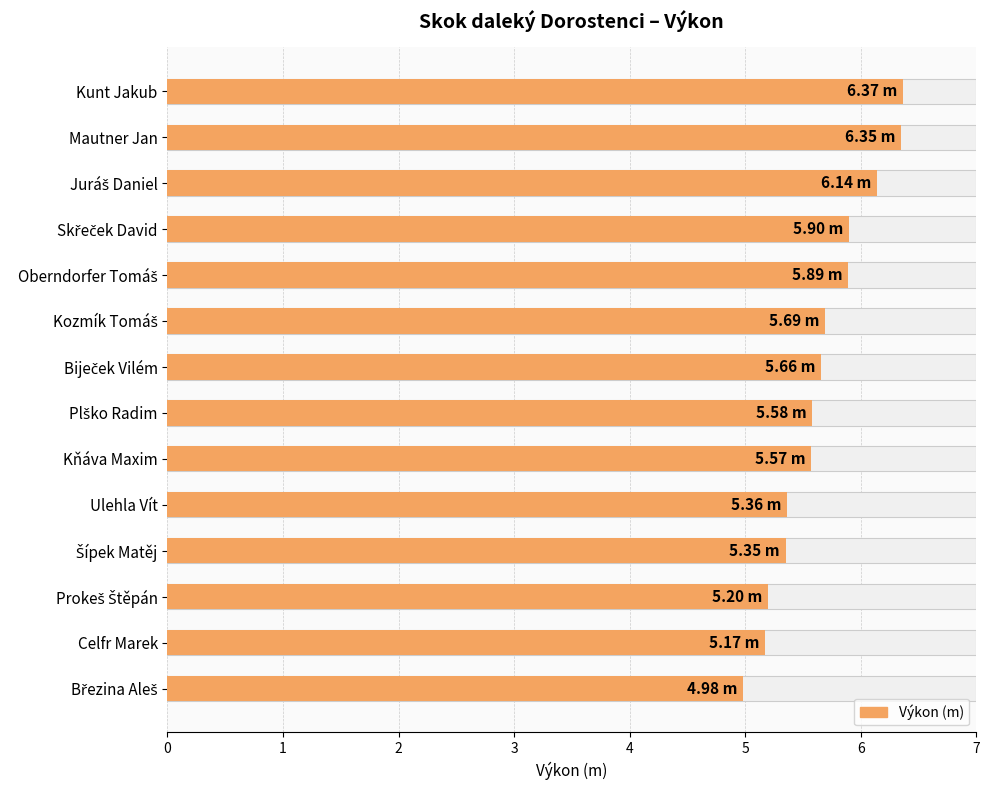

Is it true that the value at Juráš Daniel is 6.1?

True